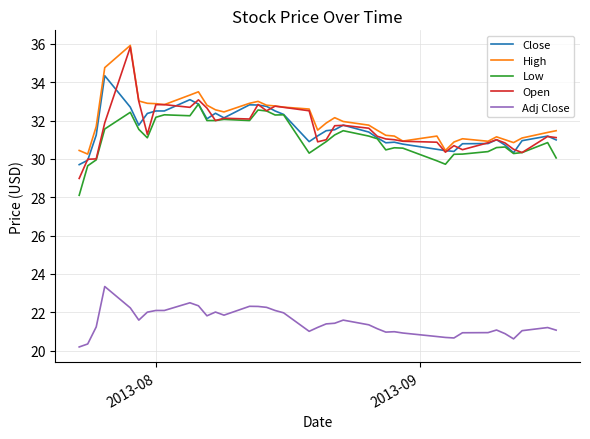

What is the greatest value displayed?

35.9